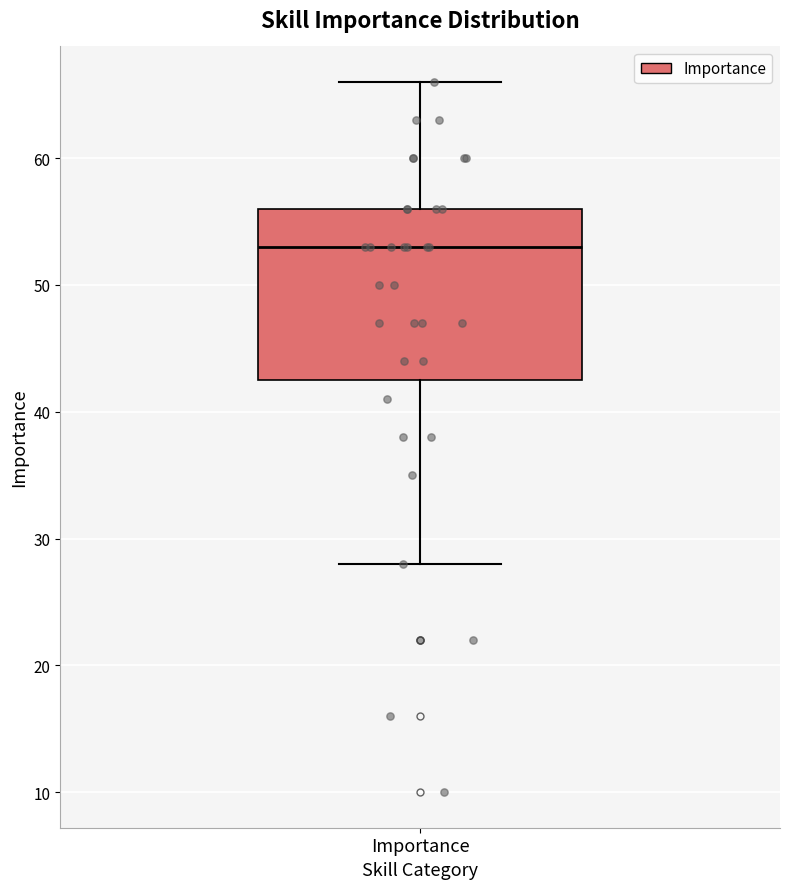

Transcribe this box plot: give where the median line is, the range the box spans, and where the two whiskers end, as read against the y-axis. The values are not printed on the chart, so give them approximately, as read against the axis.

median 53, box 43 to 56, whiskers 28 to 66